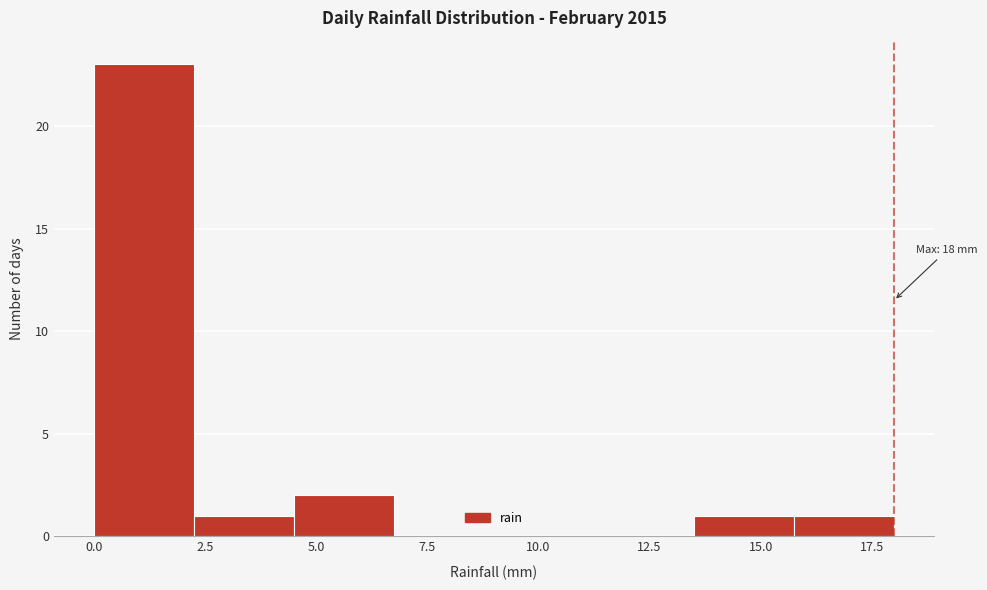

Over which range of the x-axis is the bar tallest?

0.00 to 2.25